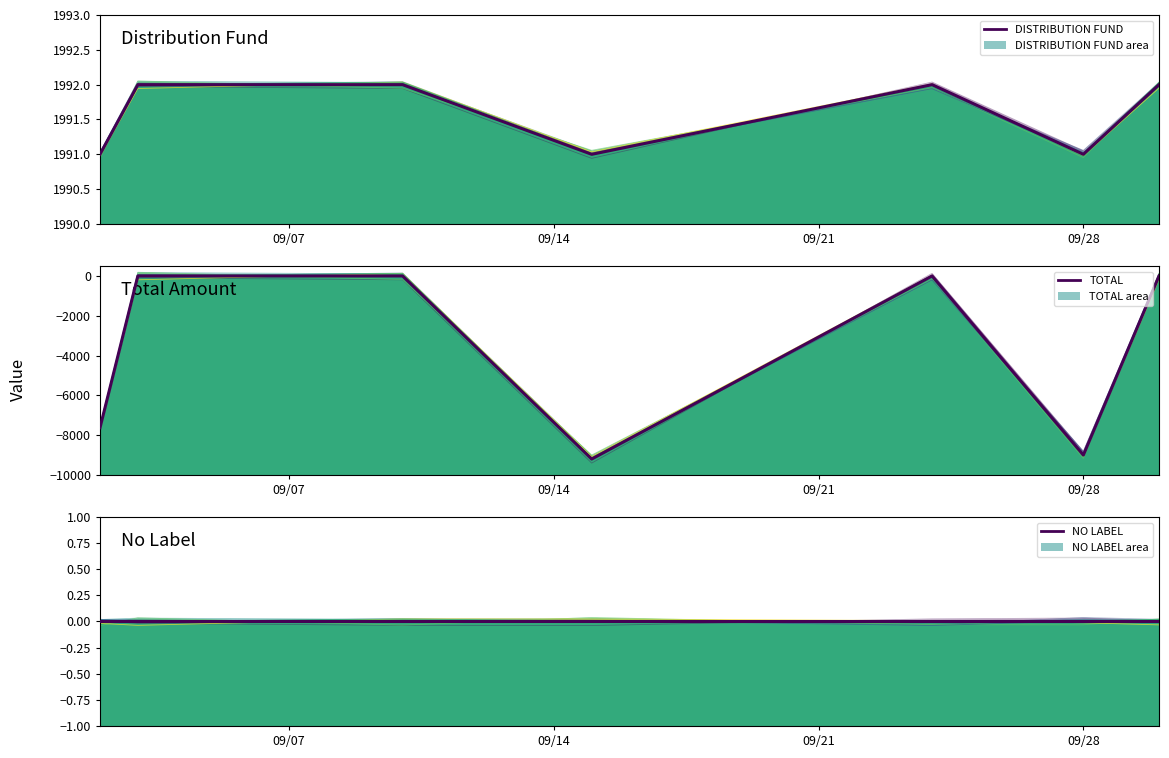

Reading left to right, transcribe all the data shown in this chart.

DISTRIBUTION FUND: 1991	1992	1992	1991	1992	1991	1992
TOTAL: -7624	0	0	-9200	0	-9000	0
NO LABEL: 0	0	0	0	0	0	0